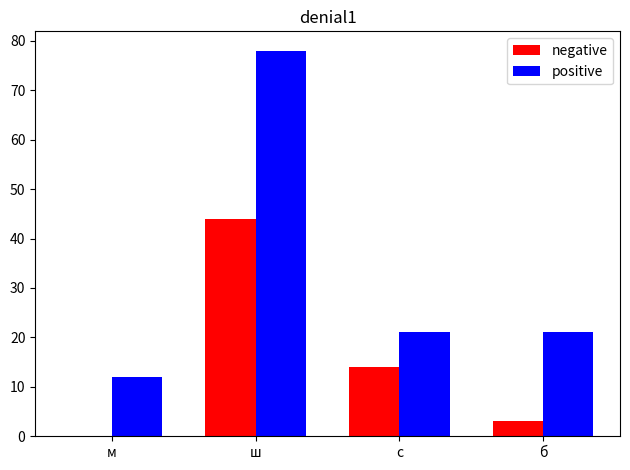

Which series changed the most between ш and с?

positive